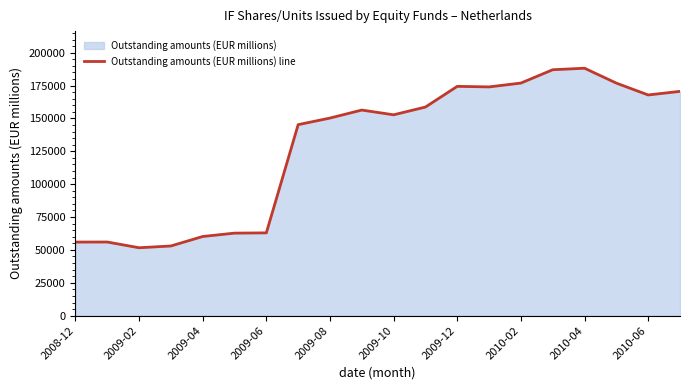

What is the difference between the maximum and minimum values?

136543